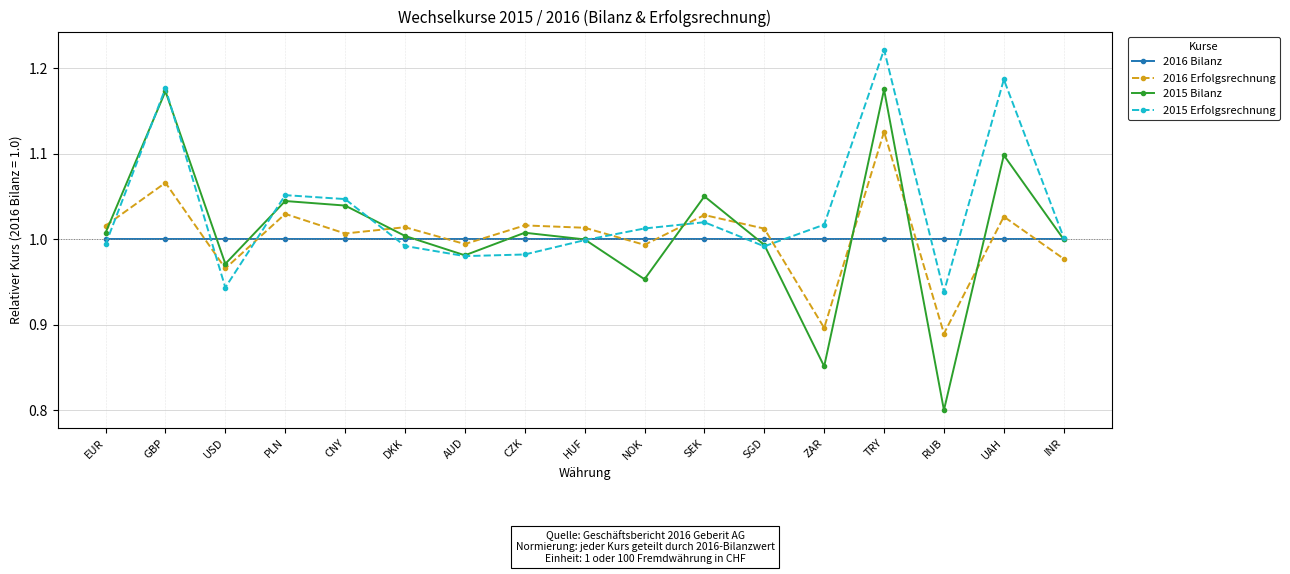

True or false: 2016 Bilanz has a value of 1.0 at RUB.

True